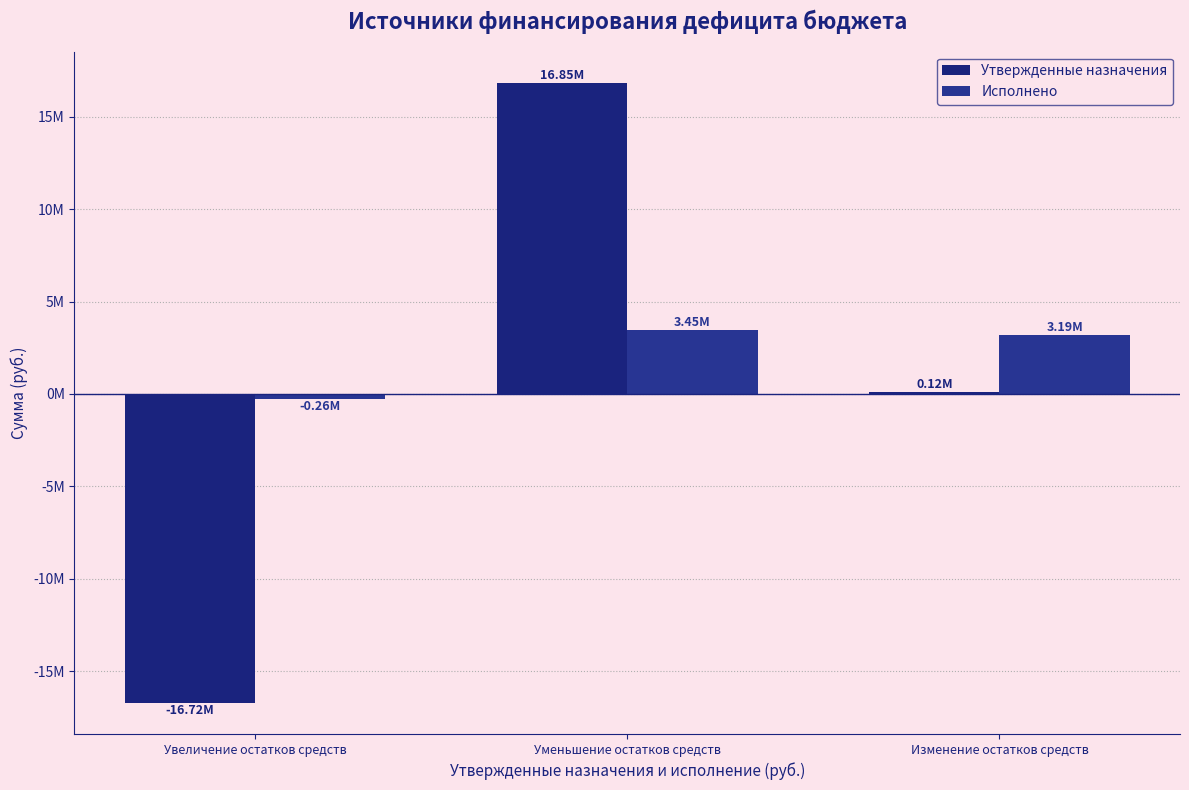

What is the difference between the maximum and minimum values in the Утвержденные назначения series?

33572556.3